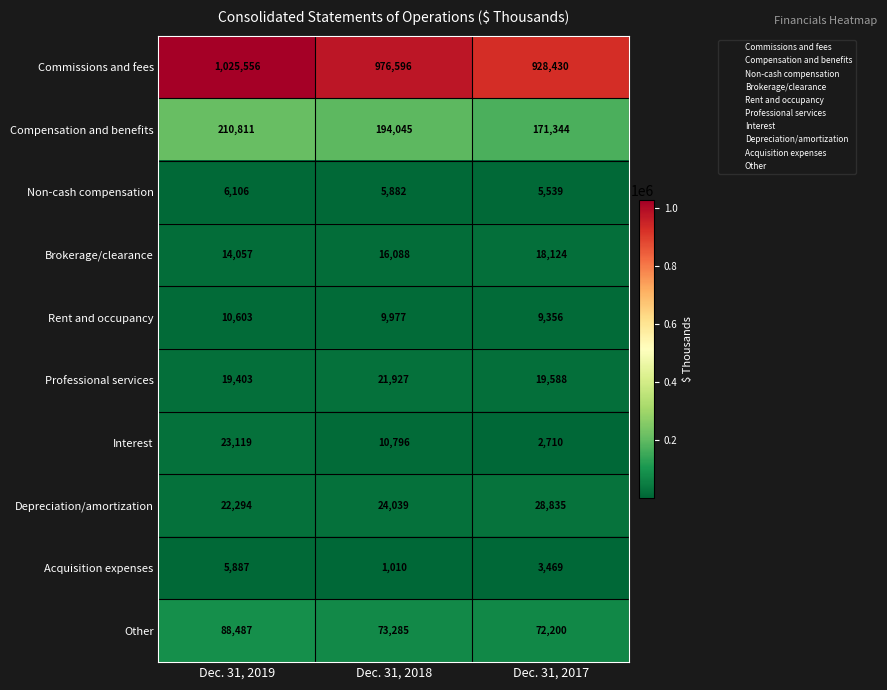

Which category has the lowest value across all series?

Dec. 31, 2018